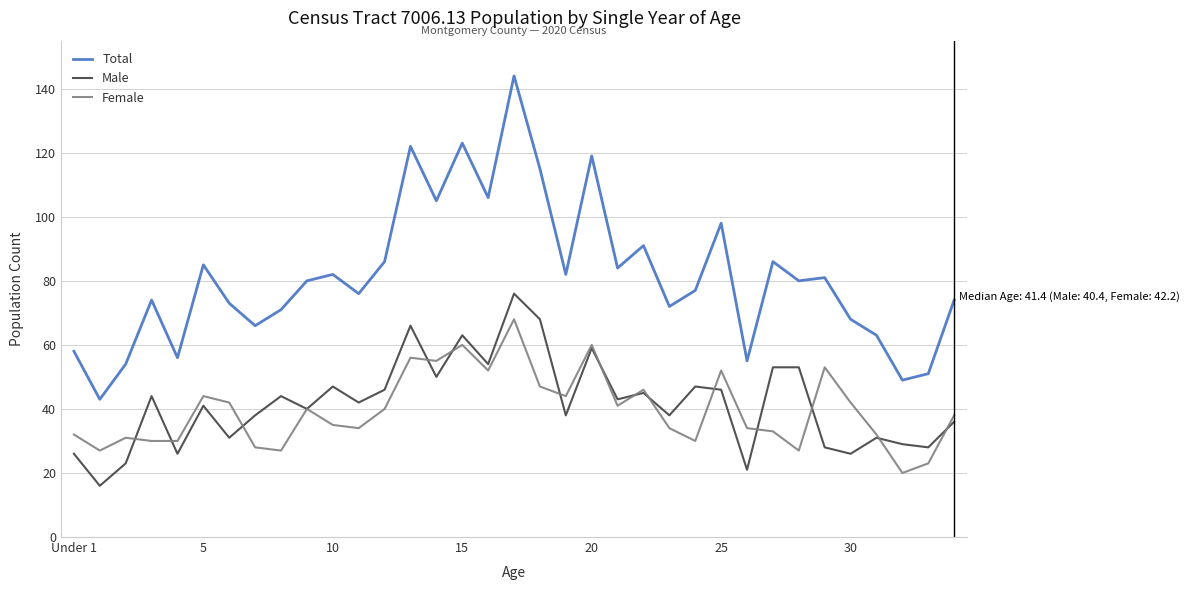

Which series has the largest total across all categories?

Total